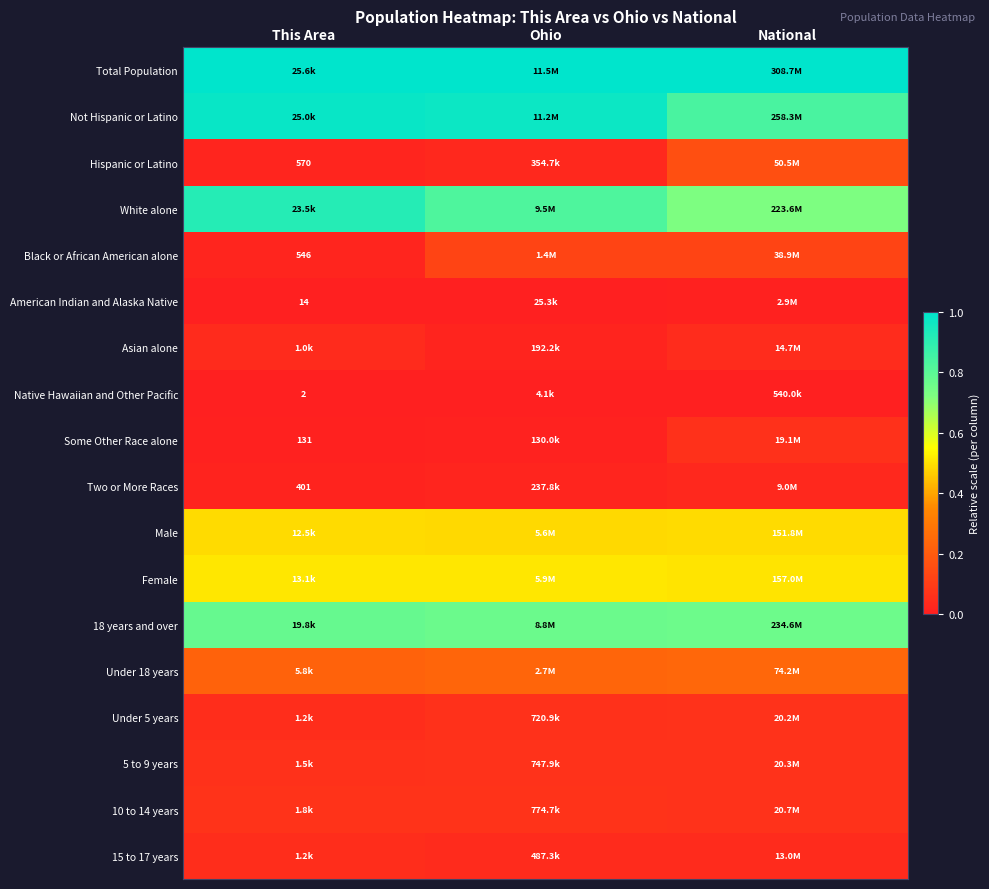

What is the difference between the highest and lowest values at This Area?

1.0